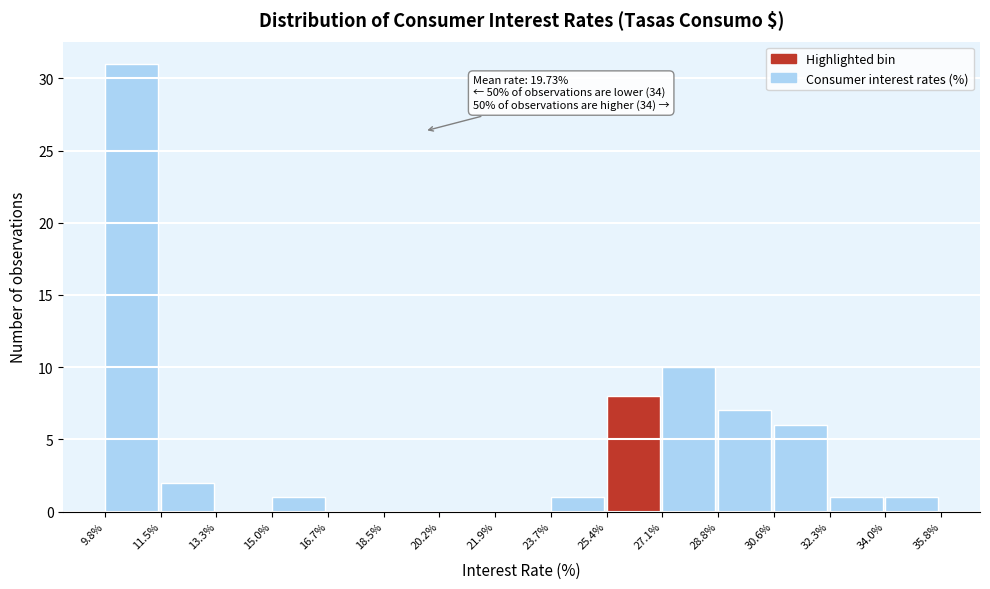

Over which range of the x-axis is the bar tallest?

9.8% to 11.5%